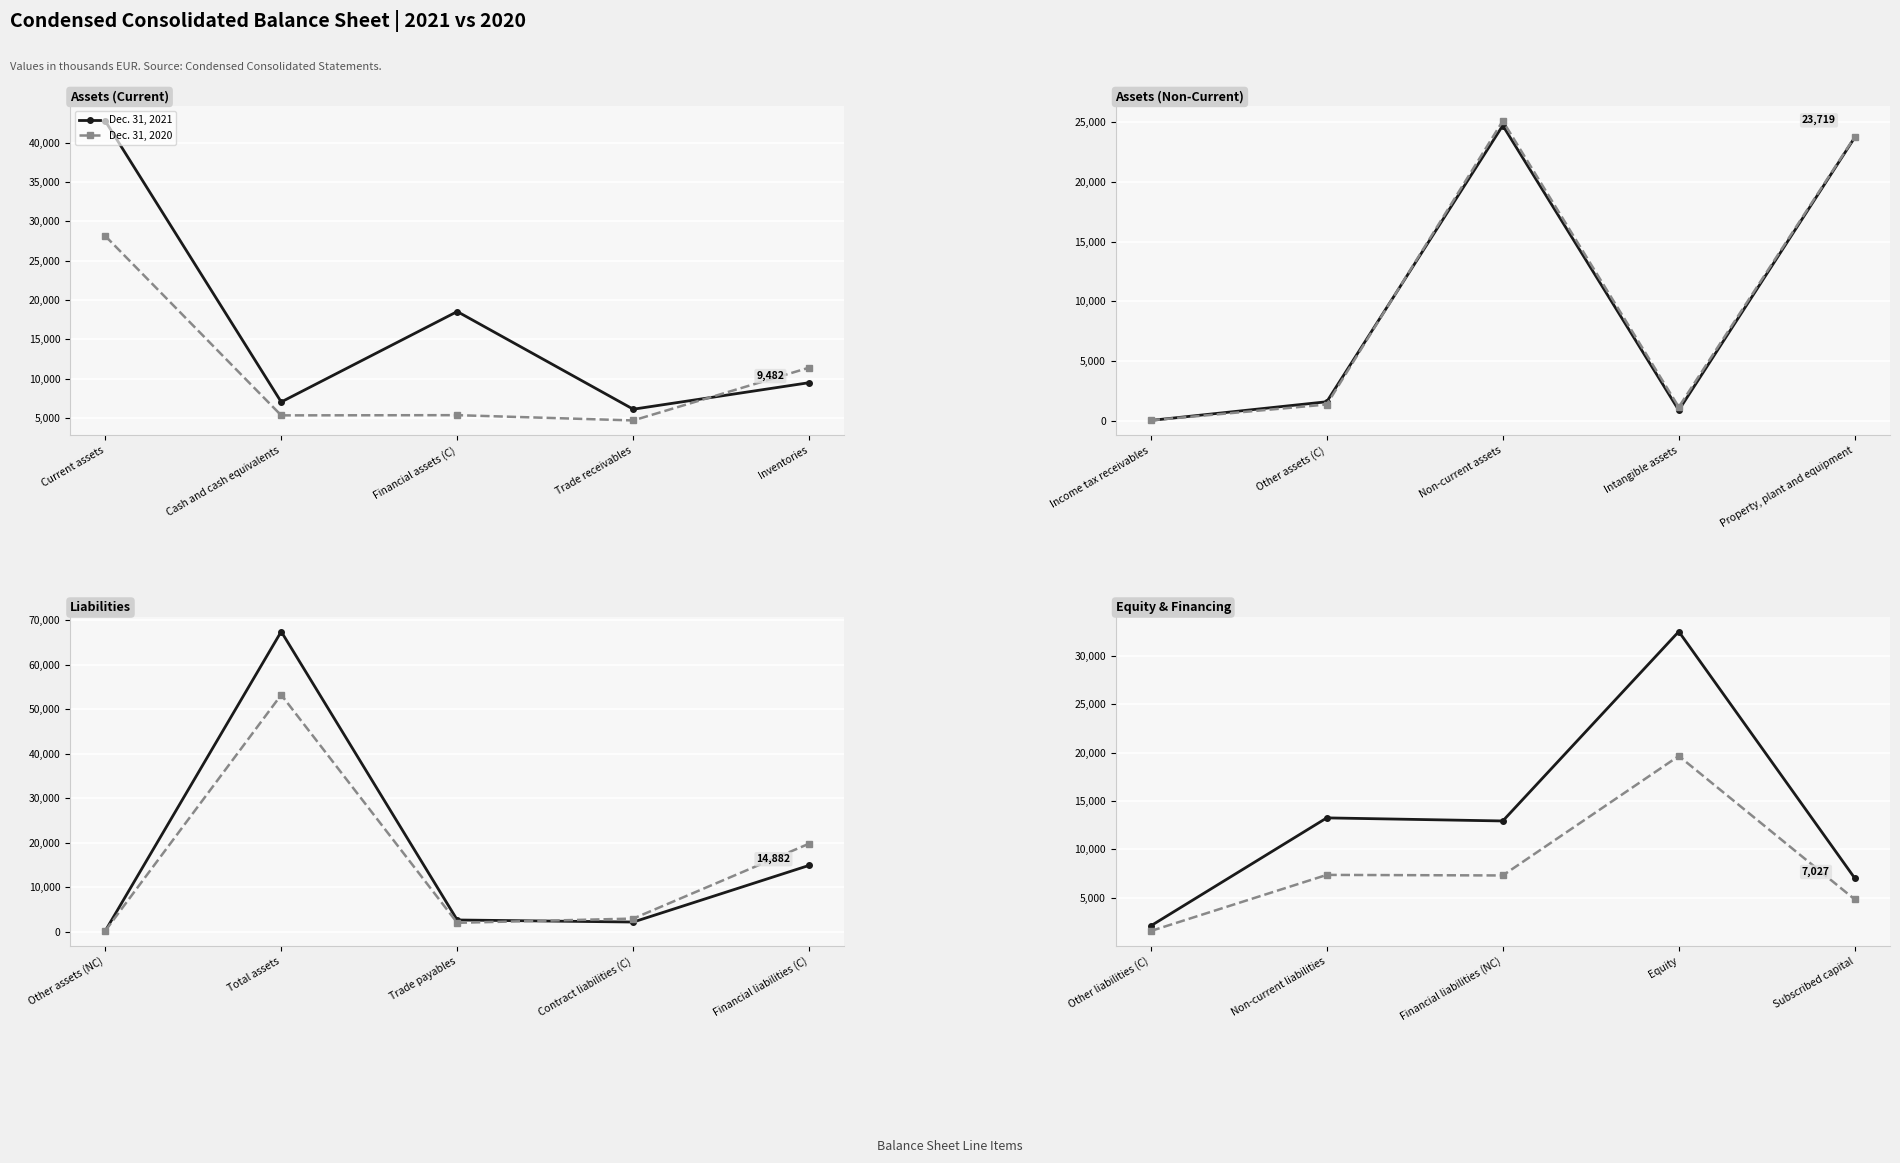

What is the average value of the Dec. 31, 2021 series?

13563